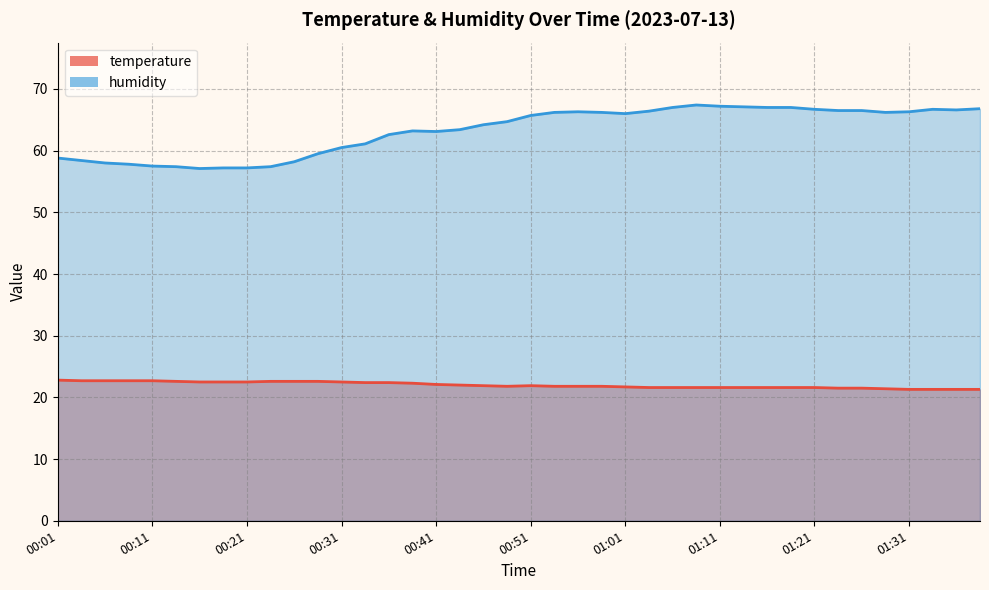

What are all the series names shown in the legend?

temperature, humidity